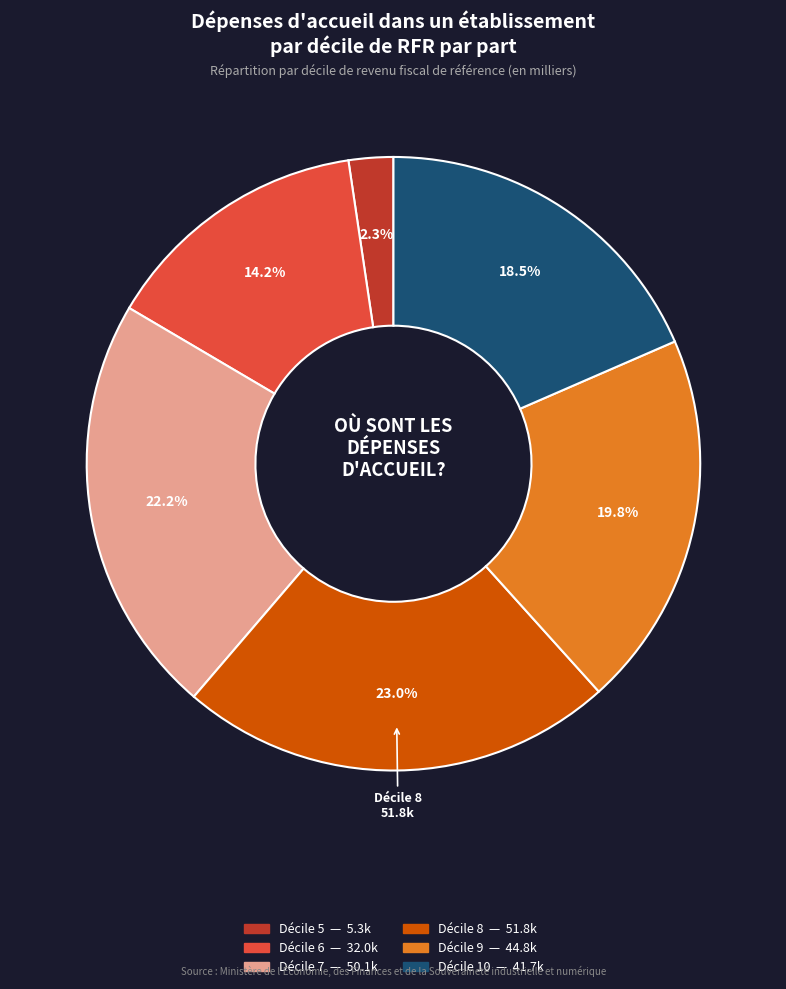

Is there a majority slice in this chart?

No